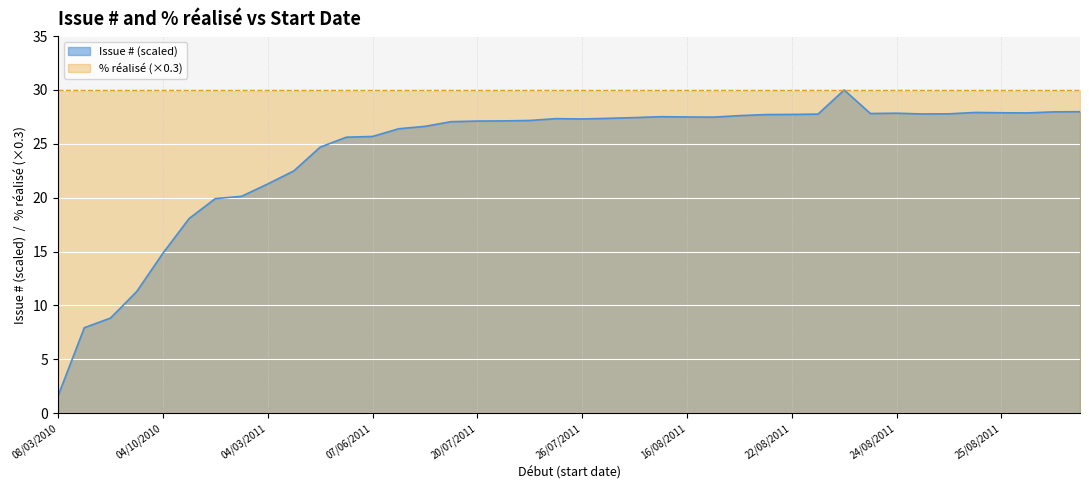

What is the maximum value shown in the chart?

30.0